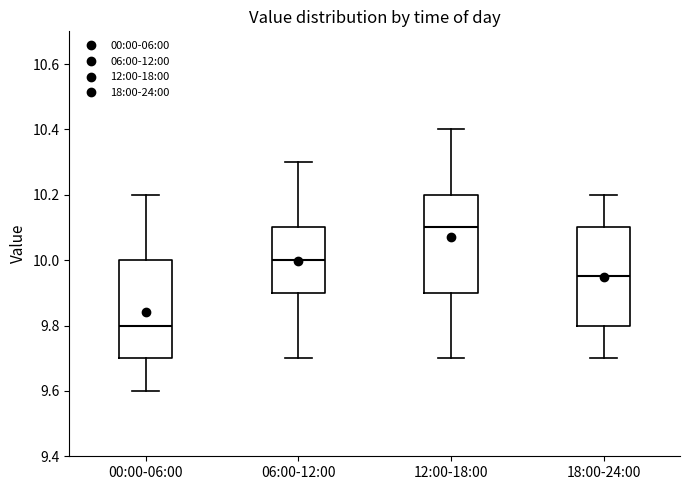

Where does the upper whisker of the box for 18:00-24:00 end on the y-axis? The values are not printed on the chart, so give them approximately, as read against the axis.

10.20